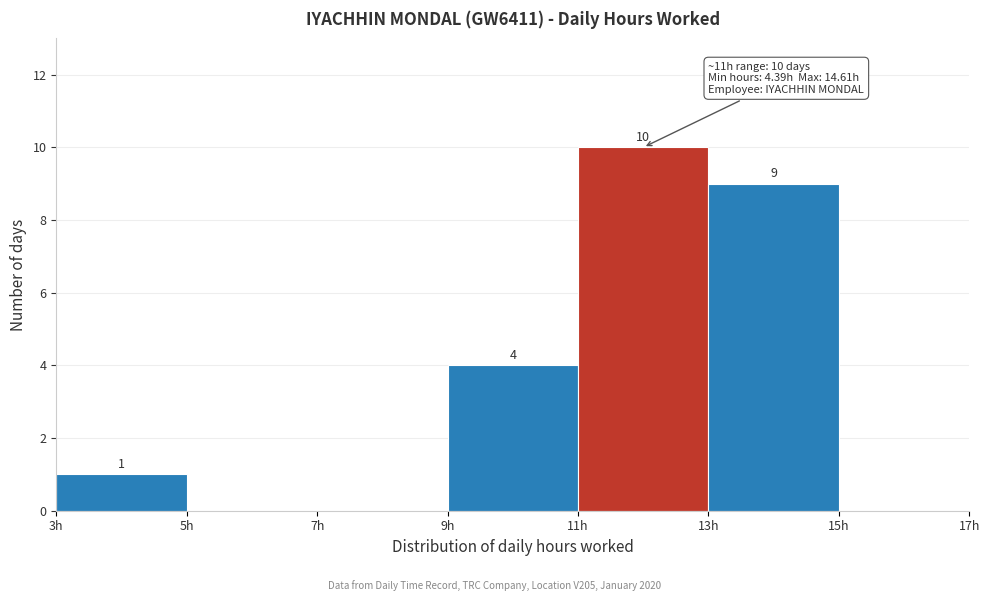

Which range on the x-axis has the tallest bar?

11 to 13